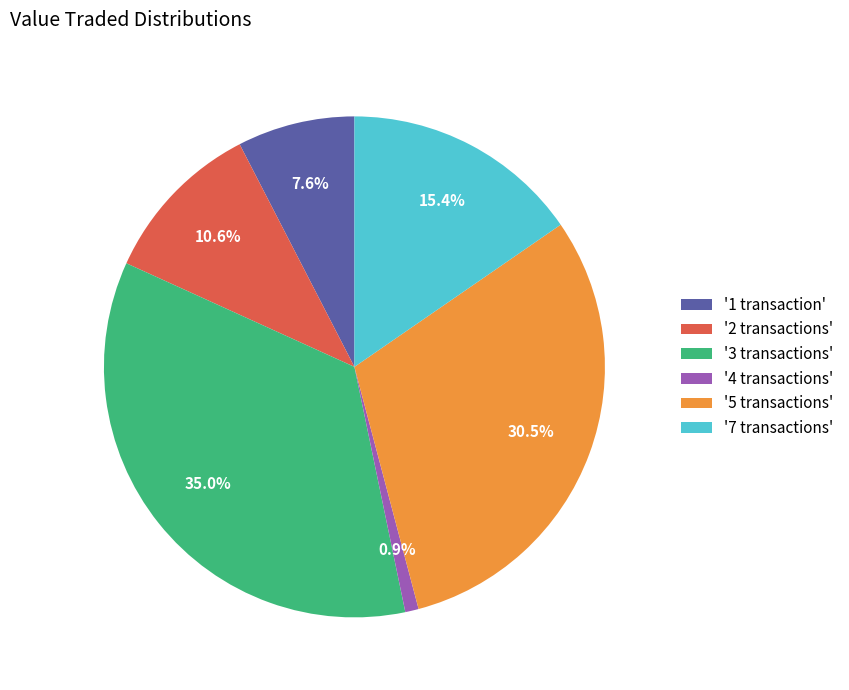

Does '4 transactions' represent more than half of the total?

No